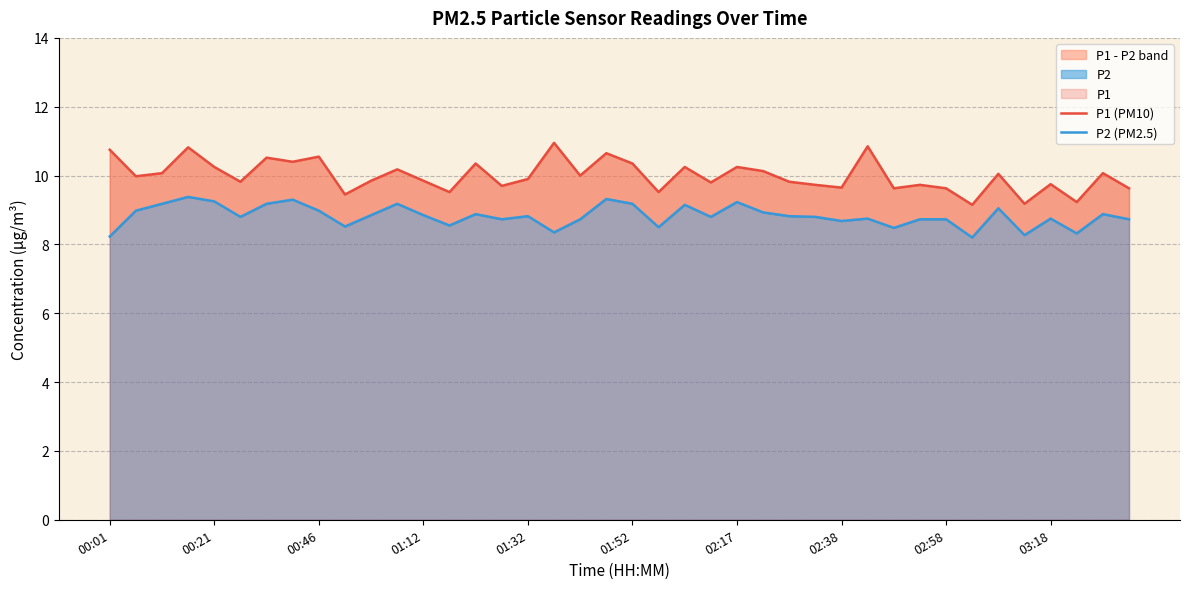

Which series changed the most between 27 and 38?

P1 (PM10)